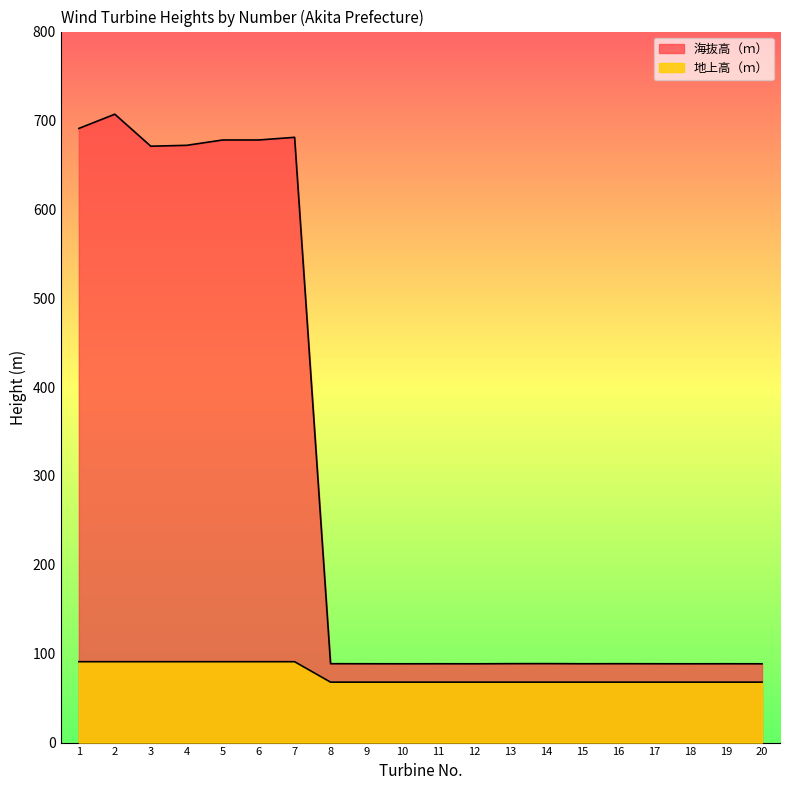

What is the sum of the 海抜高（ｍ） values at 13 and 2?

795.8